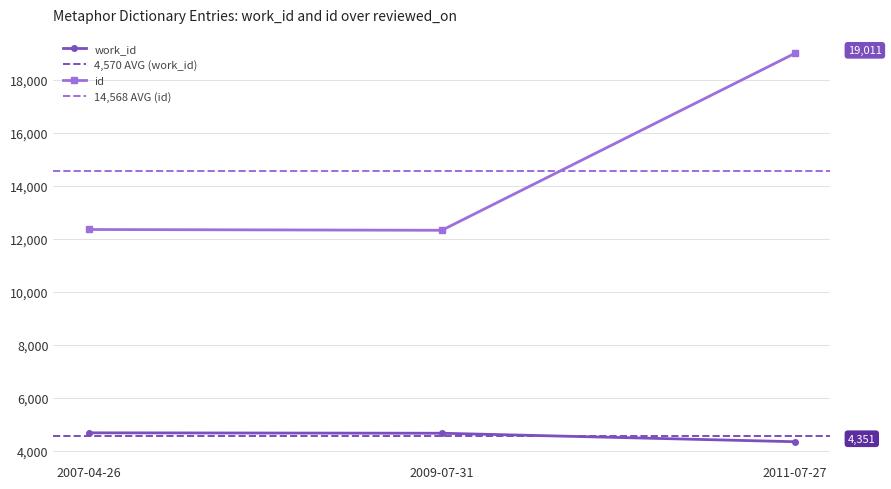

Is this an area chart (filled region under the line)?

No